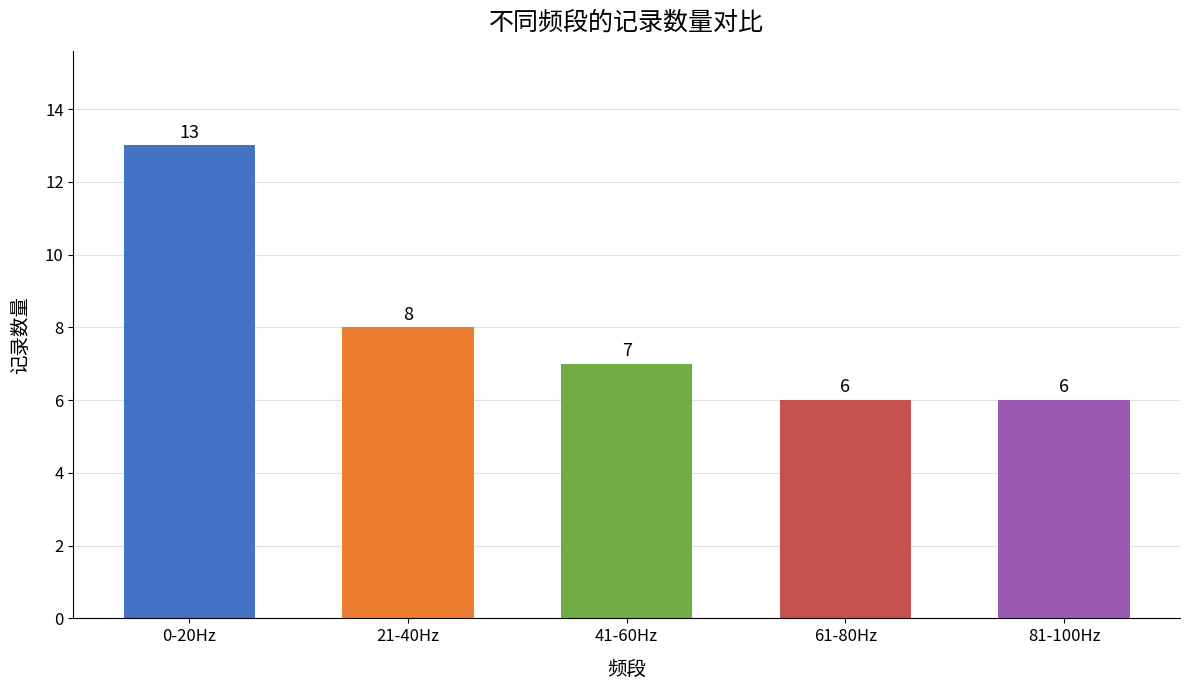

Which label corresponds to the largest value in the chart?

0-20Hz